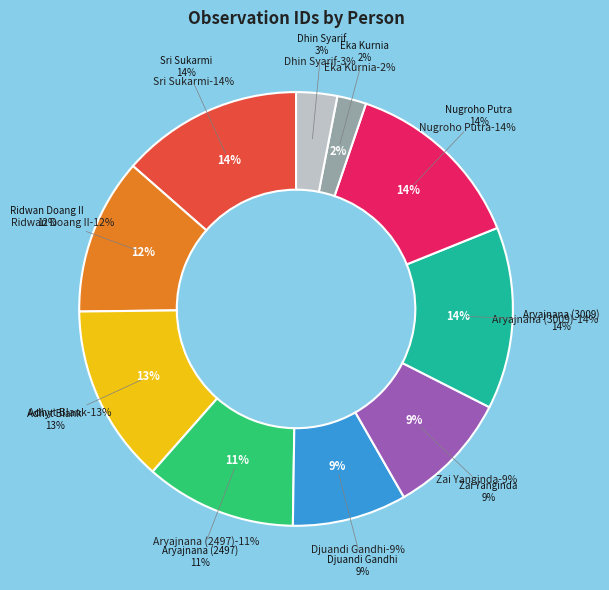

To the nearest percent, what portion does Nugroho Putra represent?

14%